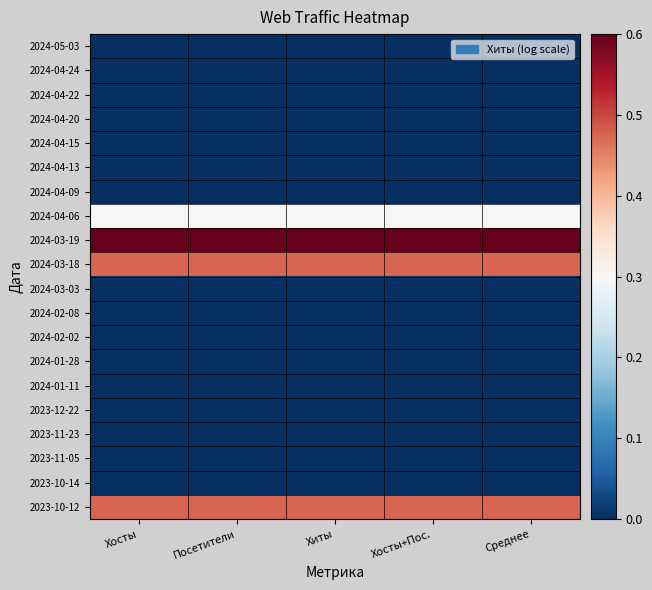

Reading left to right, extract all data points from this chart.

2024-05-03: Хосты=0.0	Посетители=0.0	Хиты=0.0	Хосты+Пос.=0.0	Среднее=0.0
2024-04-24: Хосты=0.0	Посетители=0.0	Хиты=0.0	Хосты+Пос.=0.0	Среднее=0.0
2024-04-22: Хосты=0.0	Посетители=0.0	Хиты=0.0	Хосты+Пос.=0.0	Среднее=0.0
2024-04-20: Хосты=0.0	Посетители=0.0	Хиты=0.0	Хосты+Пос.=0.0	Среднее=0.0
2024-04-15: Хосты=0.0	Посетители=0.0	Хиты=0.0	Хосты+Пос.=0.0	Среднее=0.0
2024-04-13: Хосты=0.0	Посетители=0.0	Хиты=0.0	Хосты+Пос.=0.0	Среднее=0.0
2024-04-09: Хосты=0.0	Посетители=0.0	Хиты=0.0	Хосты+Пос.=0.0	Среднее=0.0
2024-04-06: Хосты=0.3	Посетители=0.3	Хиты=0.3	Хосты+Пос.=0.3	Среднее=0.3
2024-03-19: Хосты=0.6	Посетители=0.6	Хиты=0.6	Хосты+Пос.=0.6	Среднее=0.6
2024-03-18: Хосты=0.5	Посетители=0.5	Хиты=0.5	Хосты+Пос.=0.5	Среднее=0.5
2024-03-03: Хосты=0.0	Посетители=0.0	Хиты=0.0	Хосты+Пос.=0.0	Среднее=0.0
2024-02-08: Хосты=0.0	Посетители=0.0	Хиты=0.0	Хосты+Пос.=0.0	Среднее=0.0
2024-02-02: Хосты=0.0	Посетители=0.0	Хиты=0.0	Хосты+Пос.=0.0	Среднее=0.0
2024-01-28: Хосты=0.0	Посетители=0.0	Хиты=0.0	Хосты+Пос.=0.0	Среднее=0.0
2024-01-11: Хосты=0.0	Посетители=0.0	Хиты=0.0	Хосты+Пос.=0.0	Среднее=0.0
2023-12-22: Хосты=0.0	Посетители=0.0	Хиты=0.0	Хосты+Пос.=0.0	Среднее=0.0
2023-11-23: Хосты=0.0	Посетители=0.0	Хиты=0.0	Хосты+Пос.=0.0	Среднее=0.0
2023-11-05: Хосты=0.0	Посетители=0.0	Хиты=0.0	Хосты+Пос.=0.0	Среднее=0.0
2023-10-14: Хосты=0.0	Посетители=0.0	Хиты=0.0	Хосты+Пос.=0.0	Среднее=0.0
2023-10-12: Хосты=0.5	Посетители=0.5	Хиты=0.5	Хосты+Пос.=0.5	Среднее=0.5